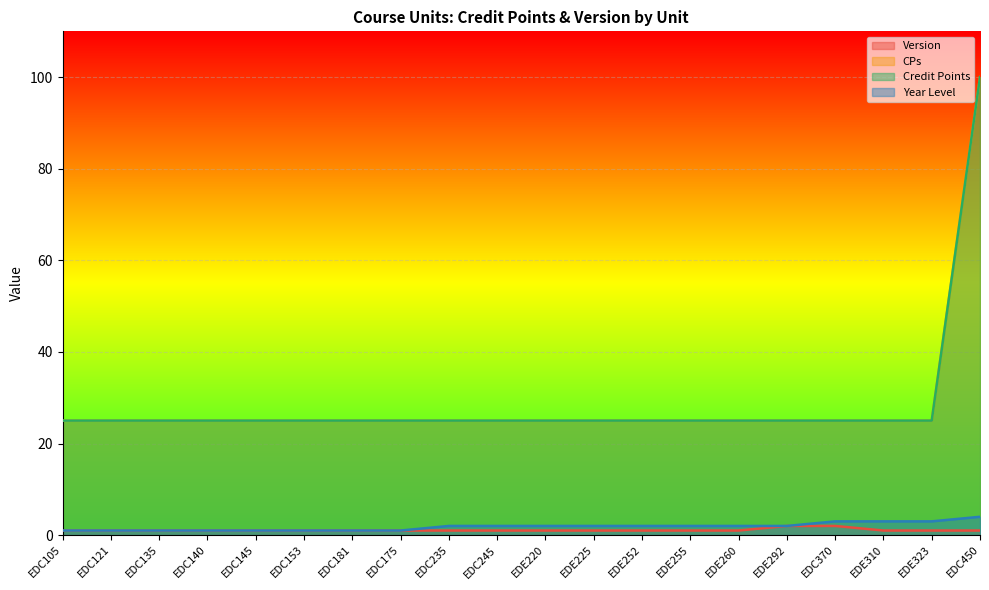

What is the maximum value shown in the chart?

100